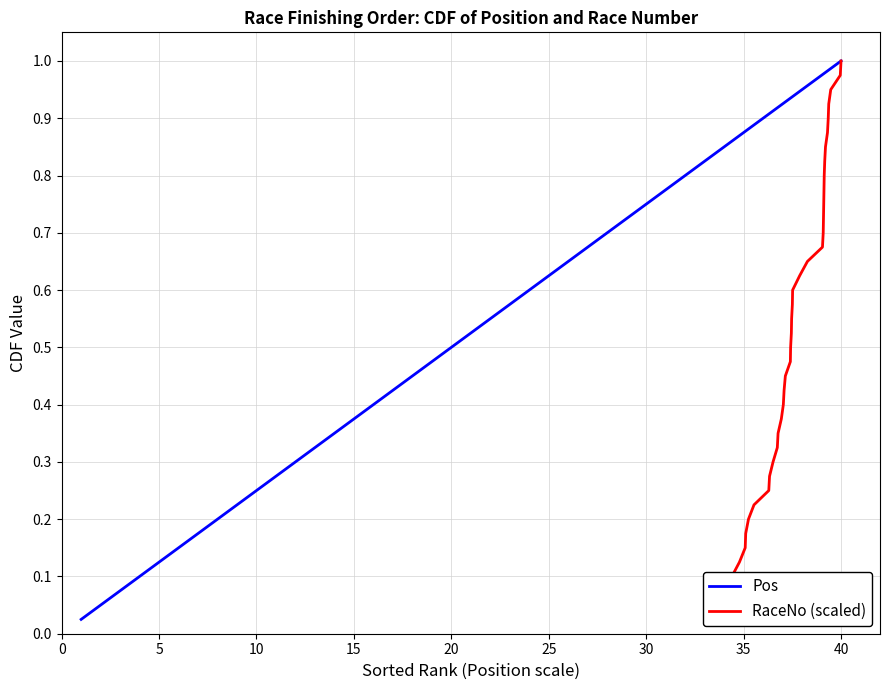

Is it true that Pos equals 1.0 at 40?

True